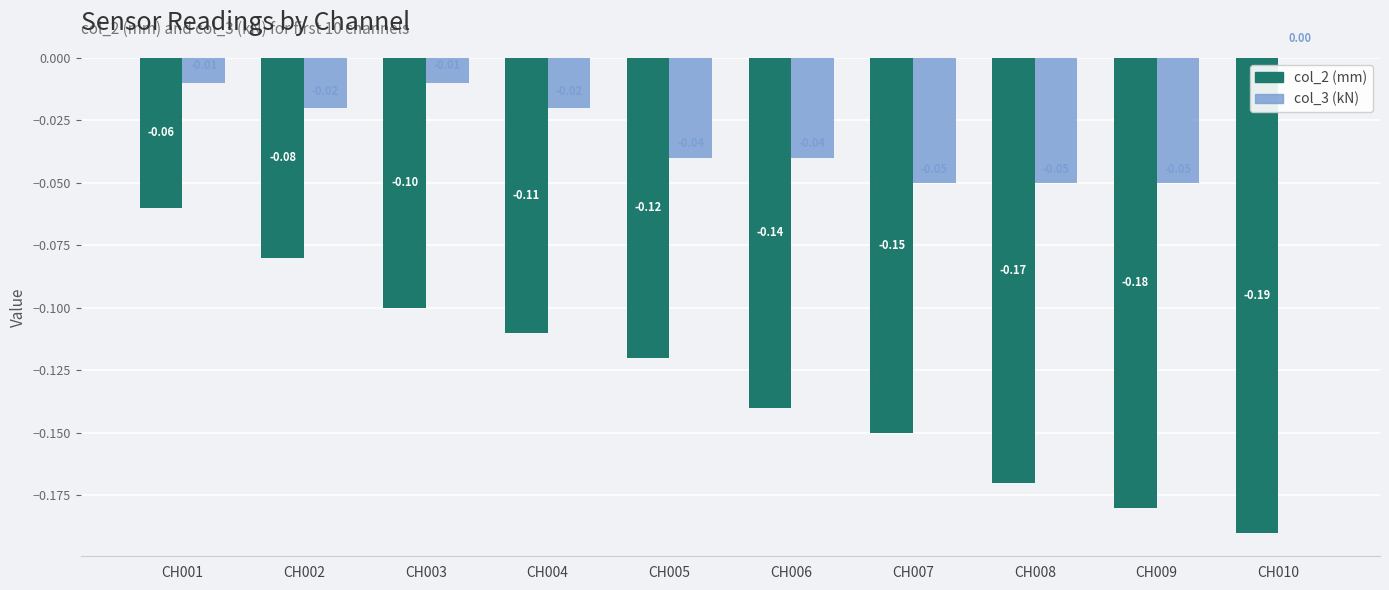

Which series changed the most between CH006 and CH009?

col_2 (mm)